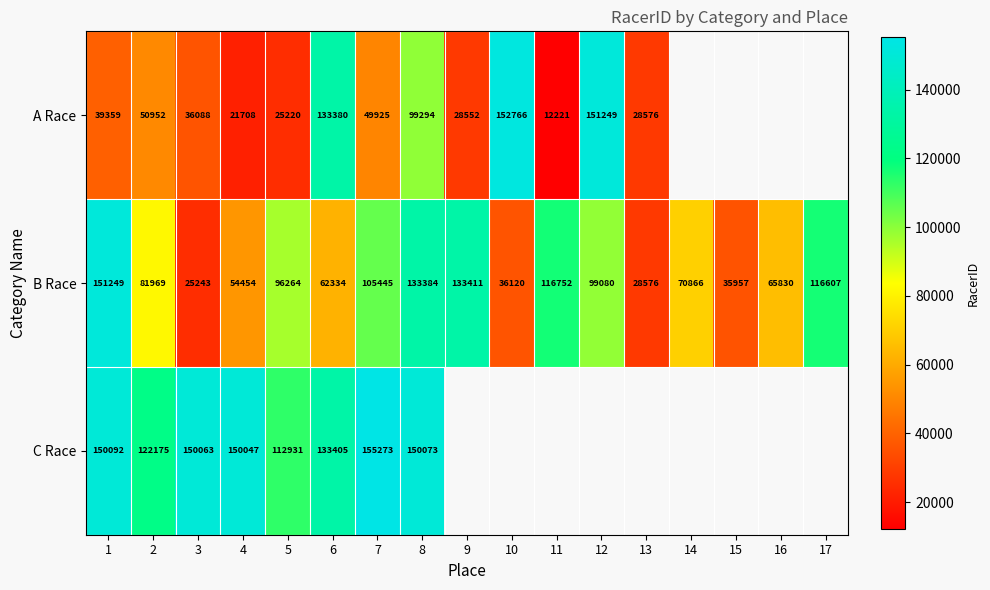

What is the spread (max minus min) of values at 8?

50779